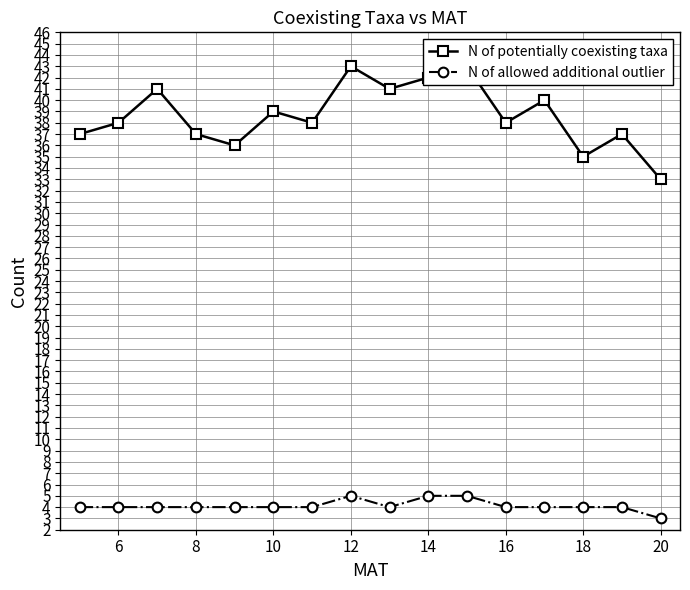

What is the difference between the maximum and minimum values in the N of potentially coexisting taxa series?

10